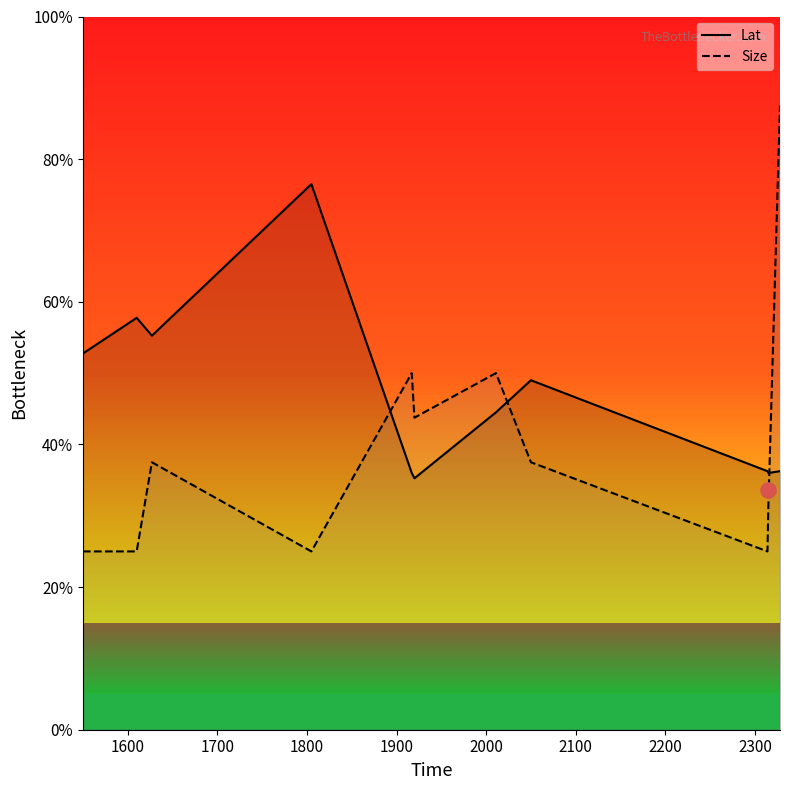

Which series has the widest spread of Y values?

Size